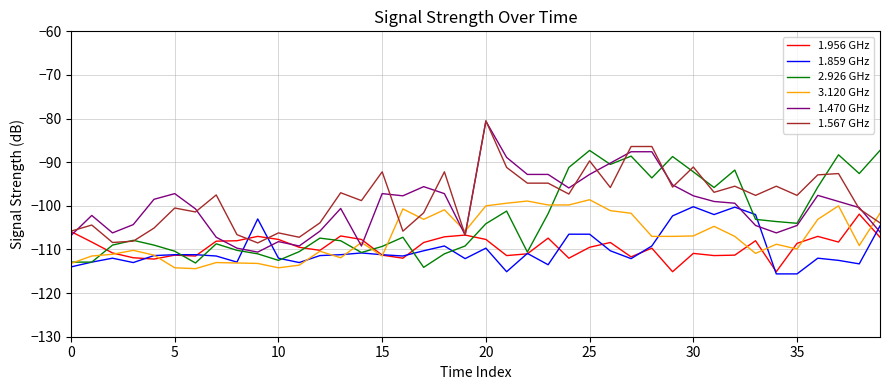

What is the smallest value displayed?

-115.6